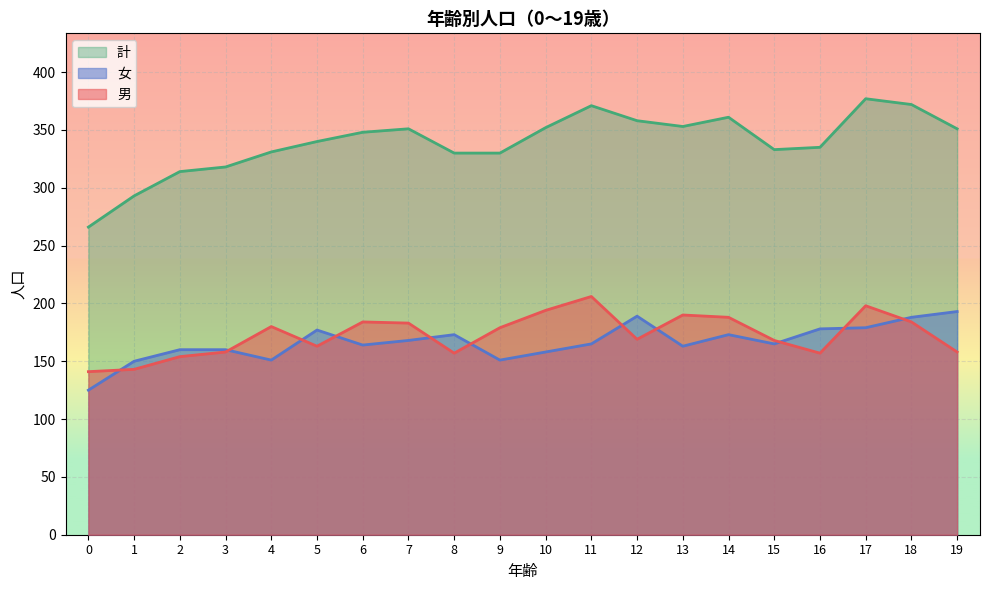

What is the value of the 男 point at the 9th from the left?

157